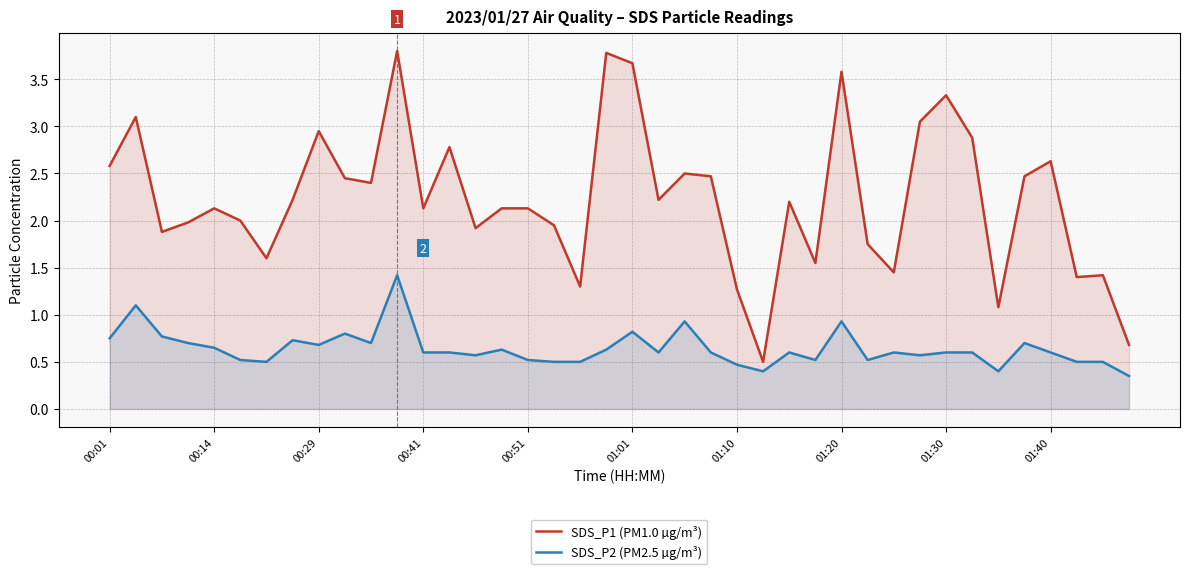

True or false: SDS_P1 (PM1.0 µg/m³) and SDS_P2 (PM2.5 µg/m³) intersect in this chart.

False